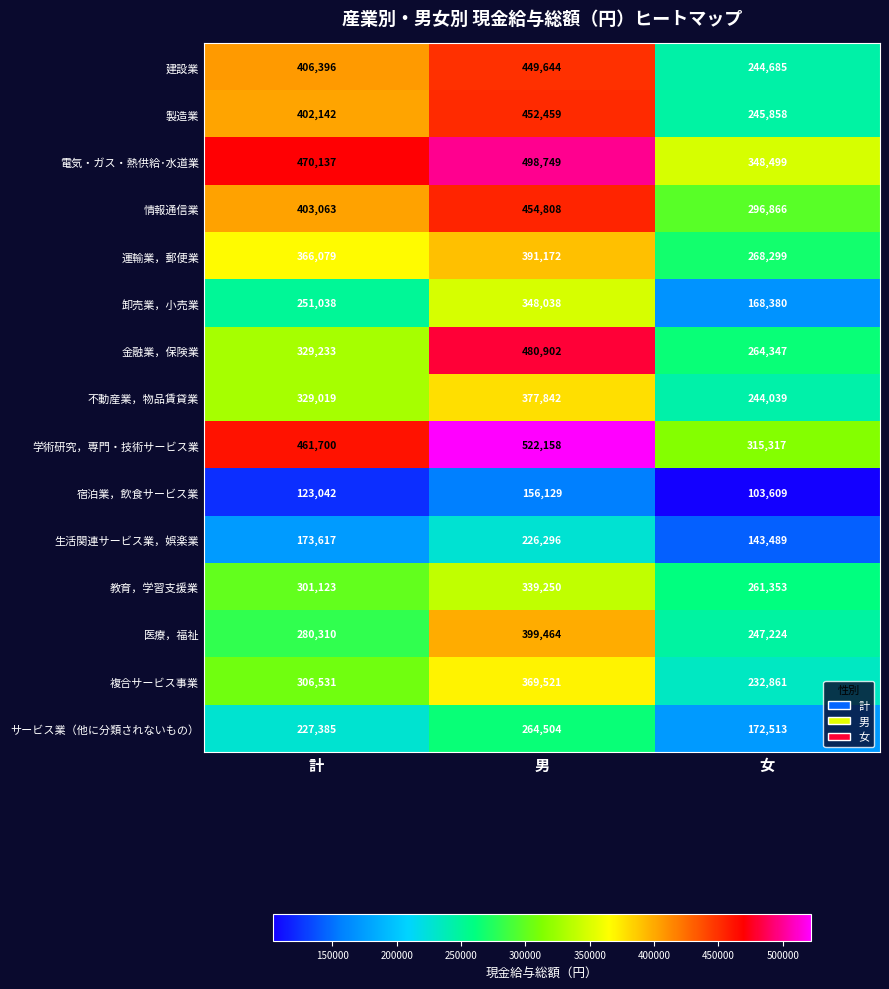

The 医療，福祉 series shows 399464 at 男. True or false?

True